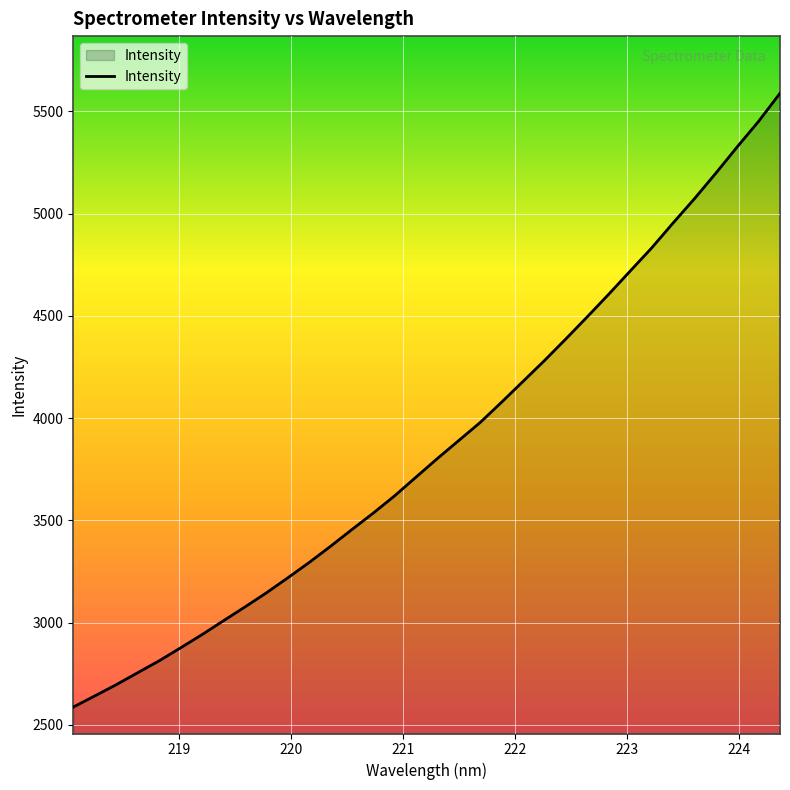

At which label does the data first exceed 3803?

221.3083